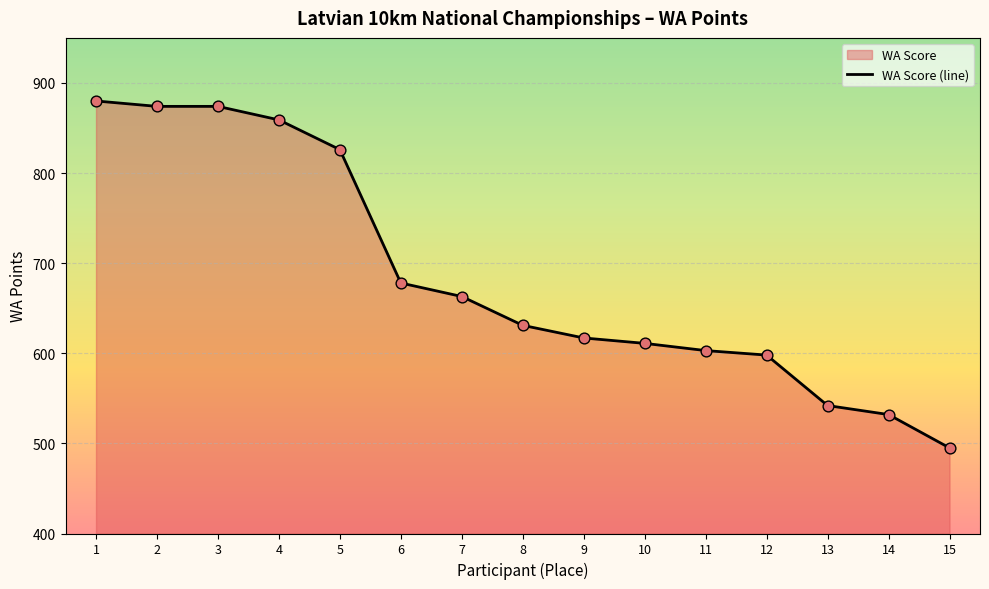

Between 8 and 7, which is larger?

7